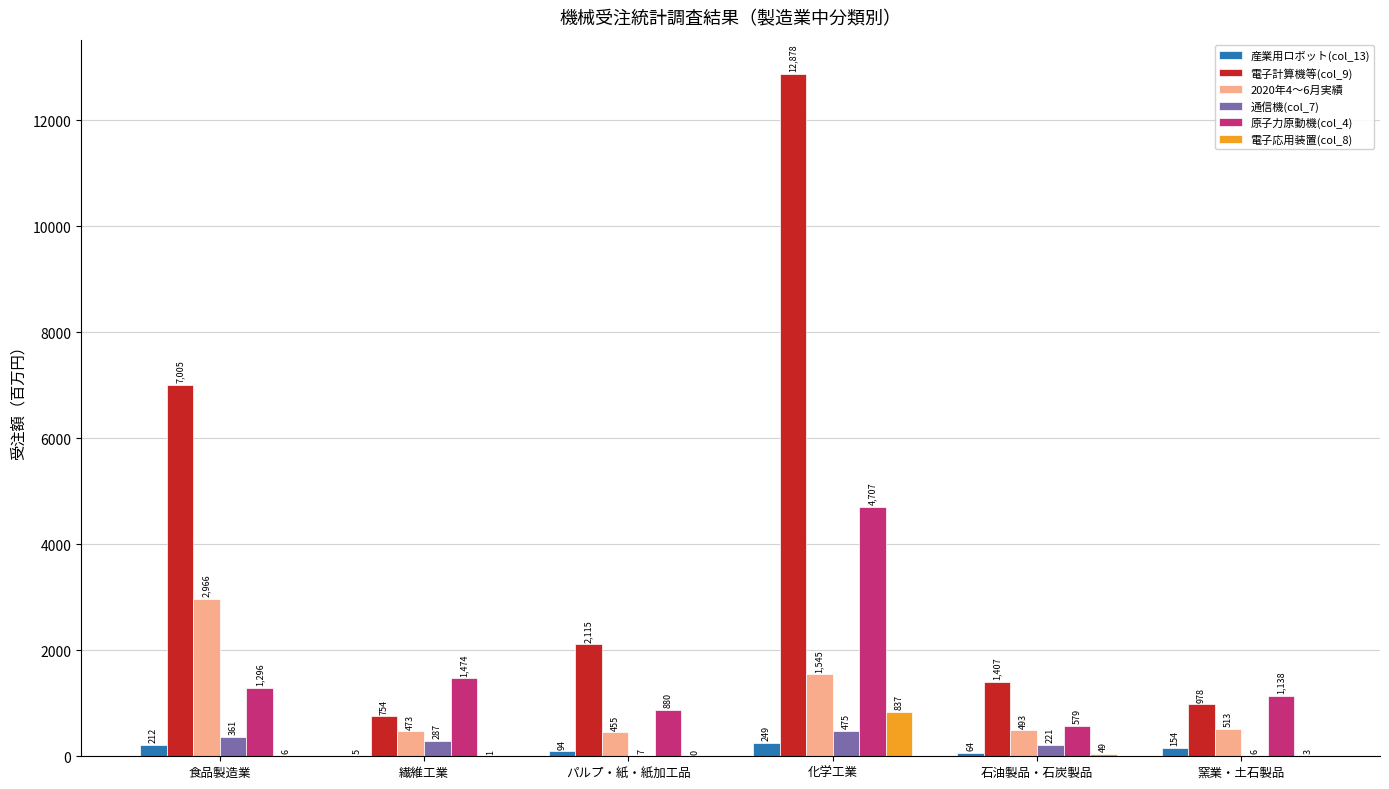

Which series changed the most between 繊維工業 and 窯業・土石製品?

原子力原動機(col_4)